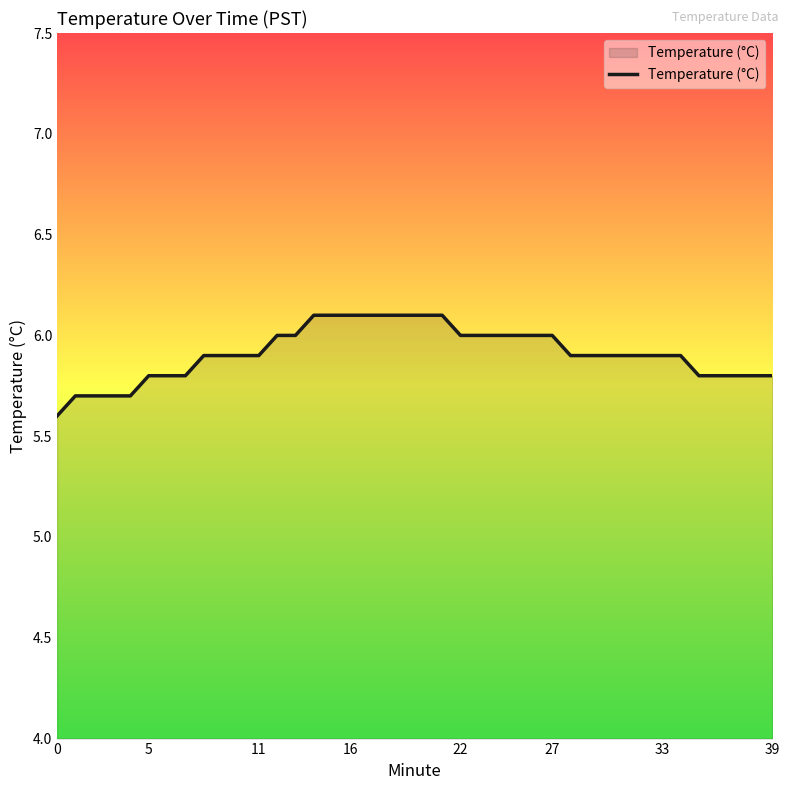

What is the greatest value displayed?

6.1